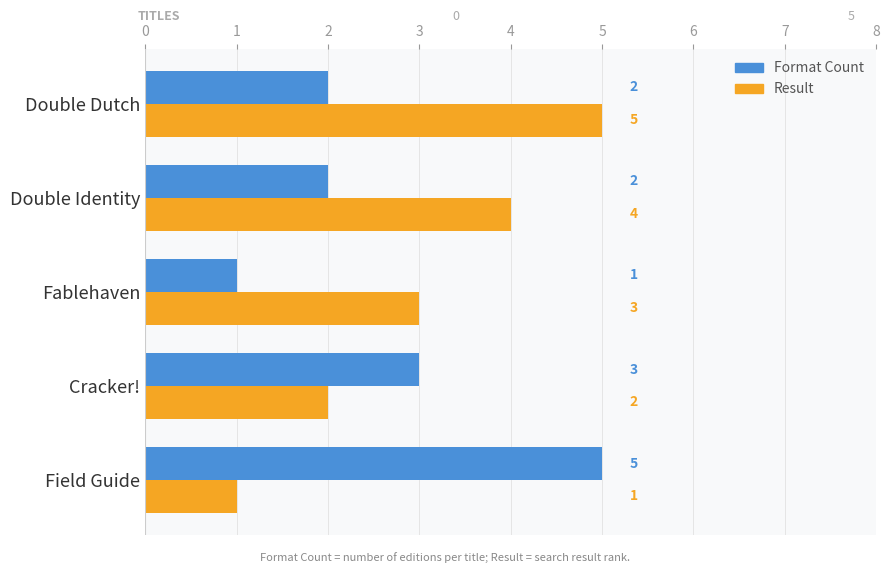

What is the sum of the Format Count values at Fablehaven and Field Guide?

6